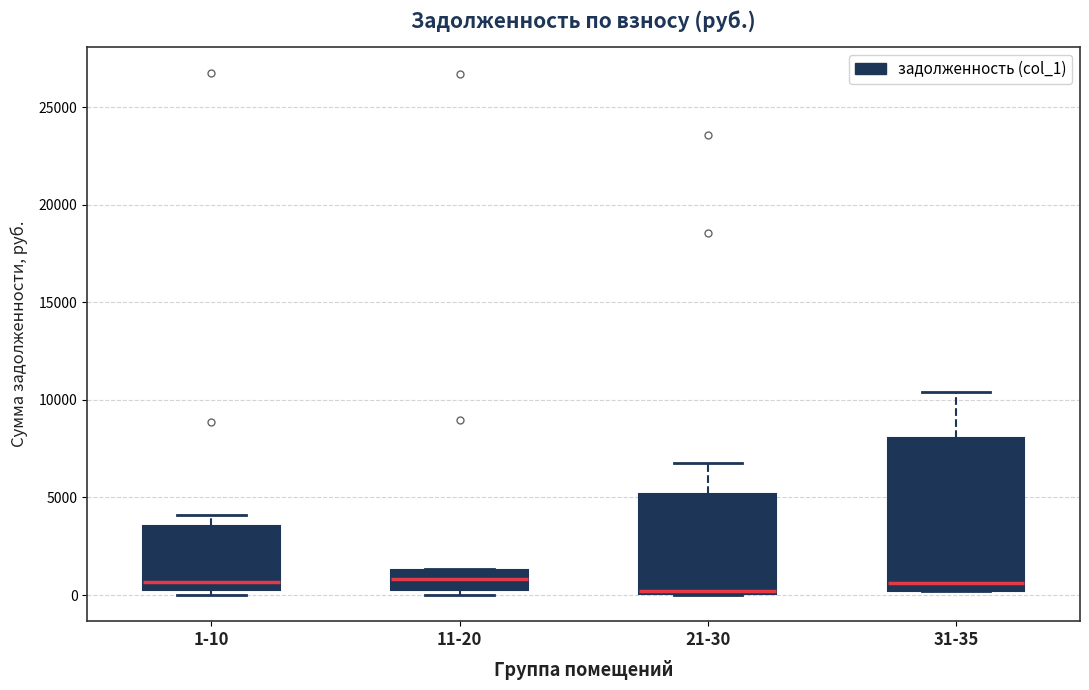

Which box is the tallest, from its lower edge to its upper edge?

31-35